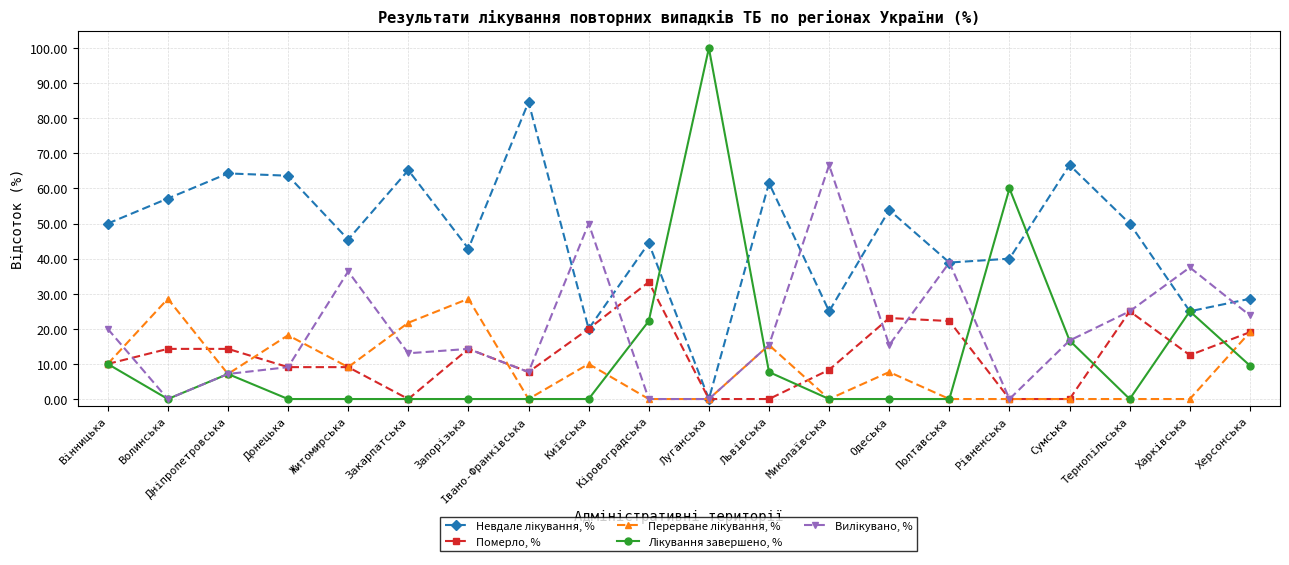

What is the value of the Померло, % point at the 8th from the left?

7.7